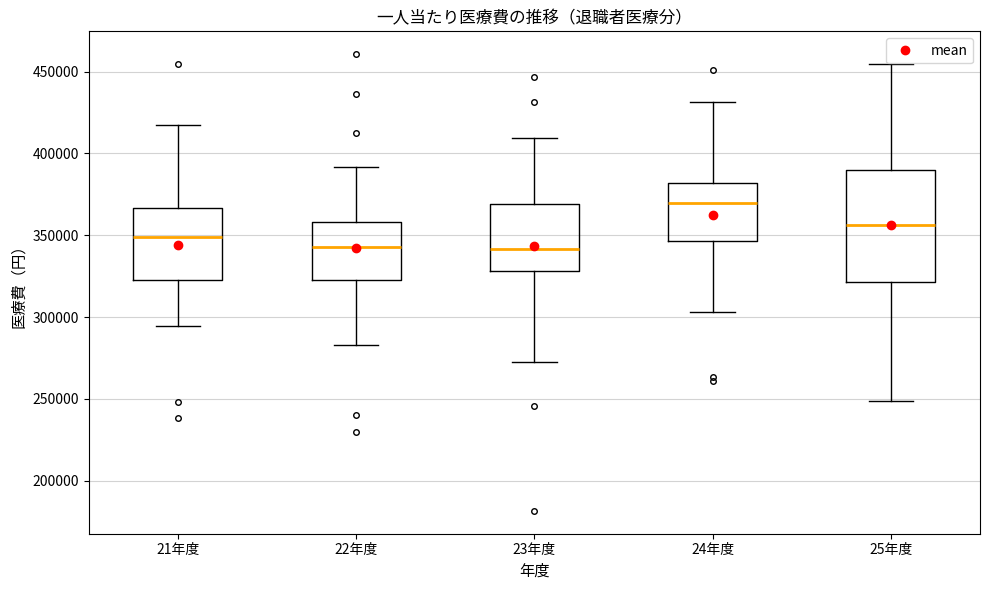

Reading left to right, read every box against the y-axis: the position of its median line, the range the box covers, and the ends of its whiskers. The values are not printed on the chart, so give them approximately, as read against the axis.

21年度: median 350000, box 325000 to 365000, whiskers 295000 to 415000
22年度: median 345000, box 320000 to 360000, whiskers 285000 to 390000
23年度: median 340000, box 330000 to 370000, whiskers 270000 to 410000
24年度: median 370000, box 345000 to 380000, whiskers 305000 to 430000
25年度: median 355000, box 320000 to 390000, whiskers 250000 to 455000